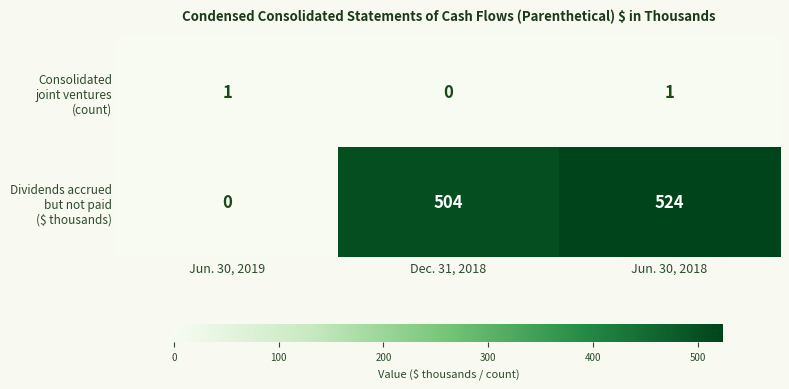

At which category is the sum across all series the highest?

Jun. 30, 2018